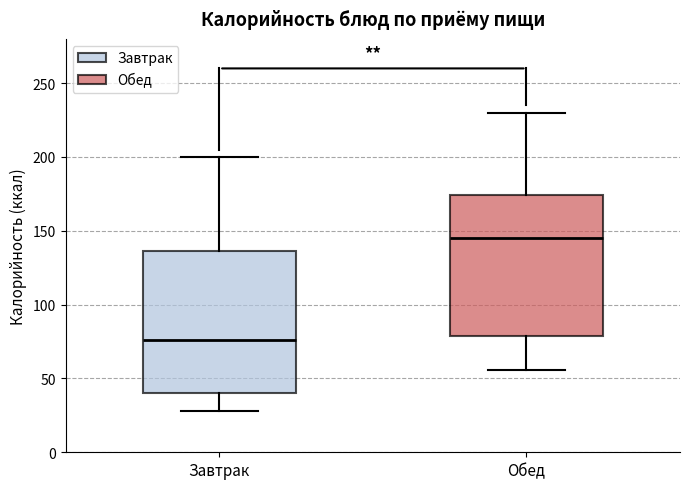

Where is the lower edge of the box for Обед on the y-axis? The values are not printed on the chart, so give them approximately, as read against the axis.

80